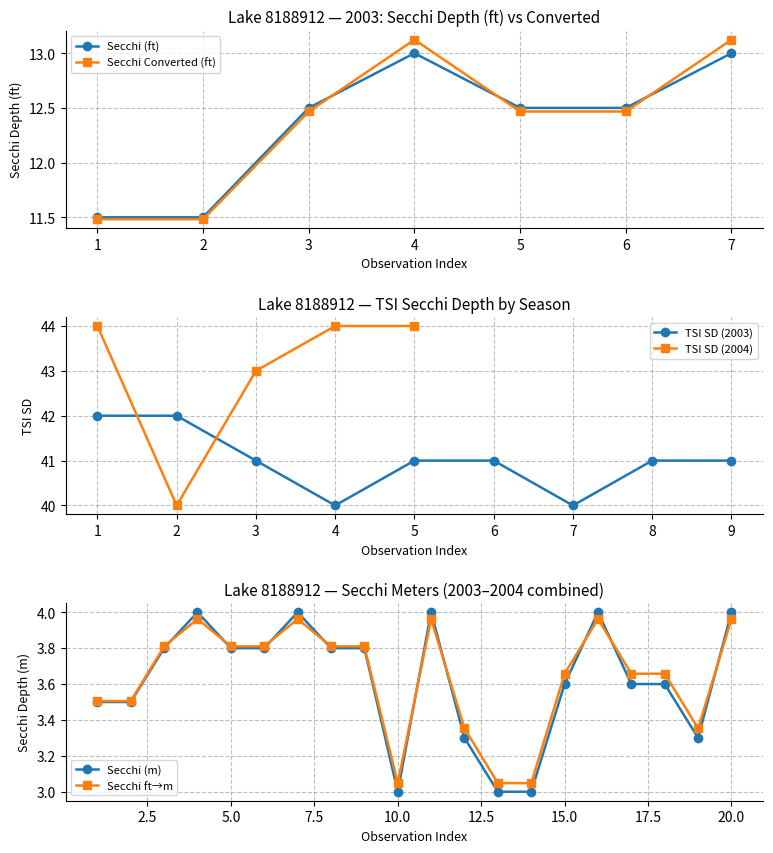

What is the value of the Avg Secchi (m) point at the 4th from the left?

4.0